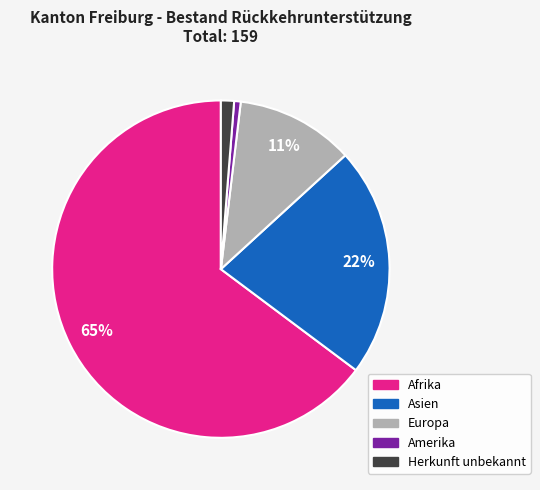

Is it true that Amerika is 1% of the pie?

True